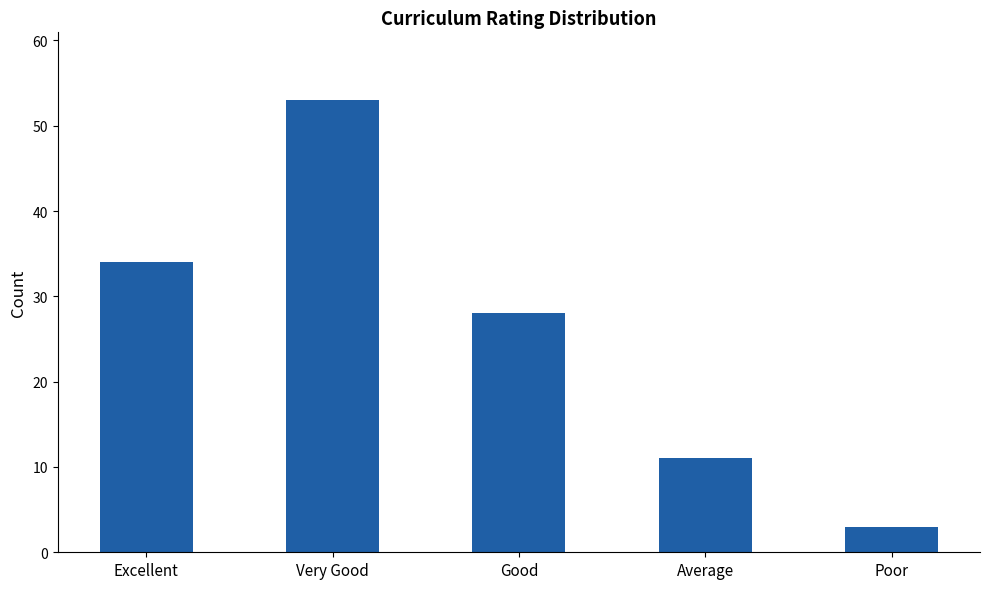

List the labels in order of value, largest first.

Very Good, Excellent, Good, Average, Poor